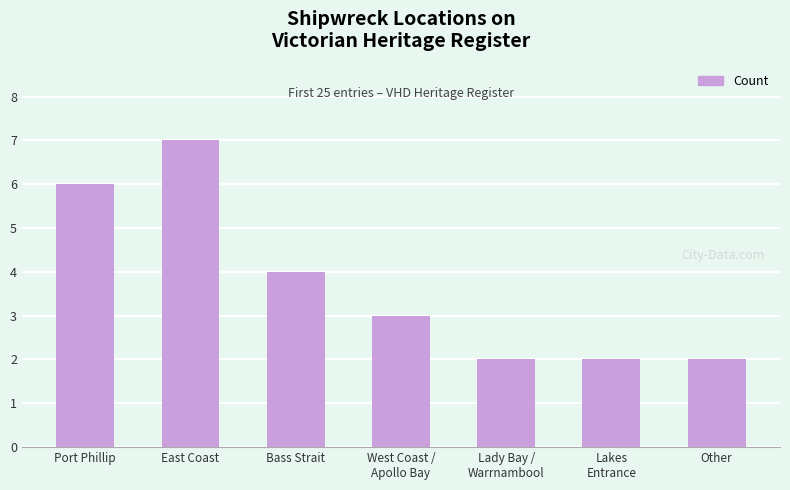

Reading right to left, list all the values displayed in this chart.

2	2	2	3	4	7	6